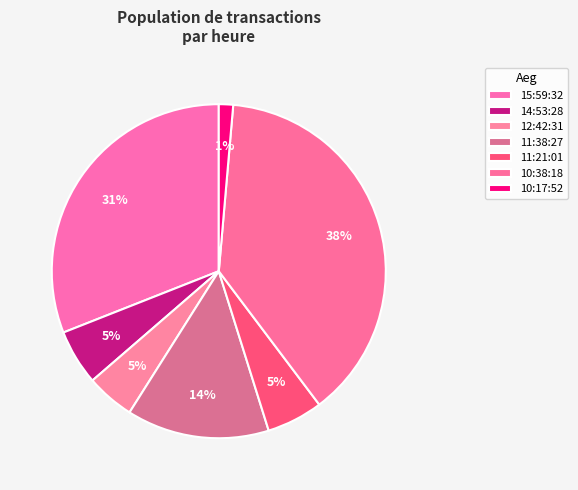

To the nearest percent, what is the combined percentage of 11:21:01 and 15:59:32?

36%